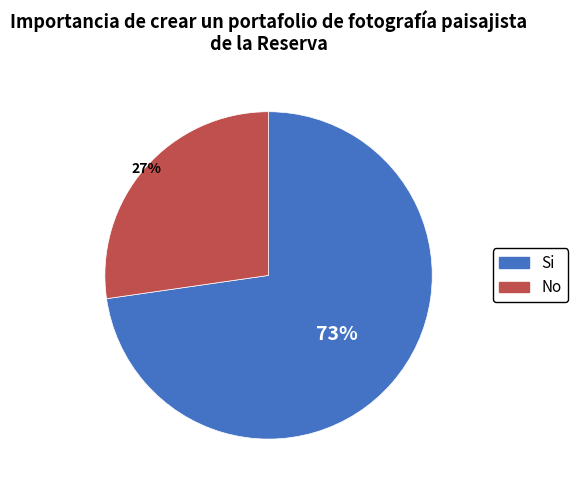

How many segments does this pie chart have?

2